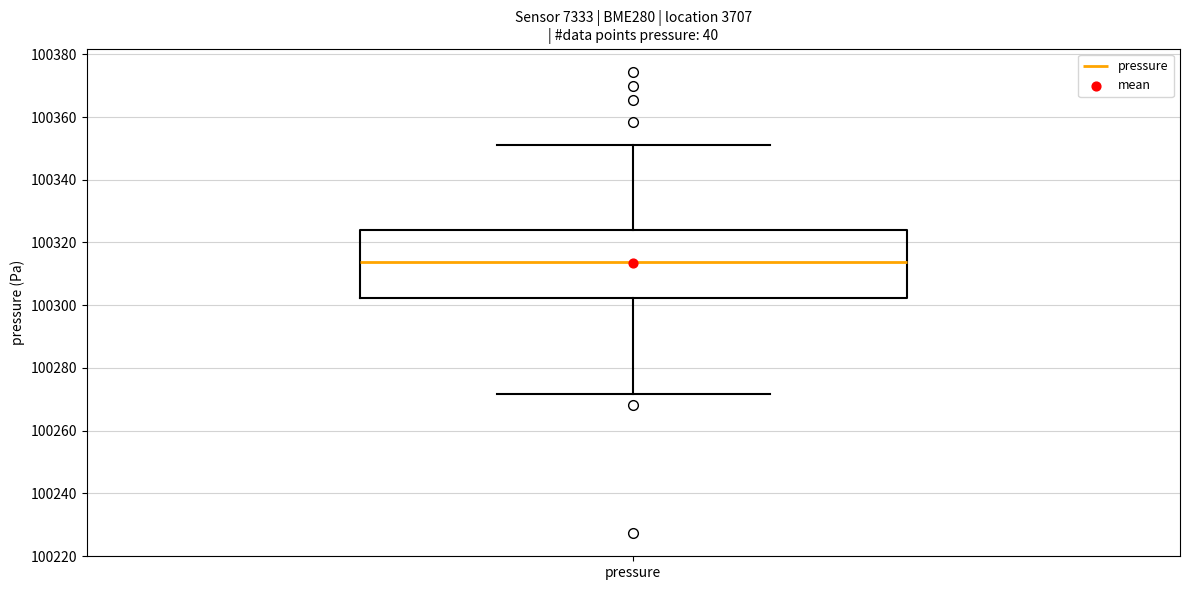

Transcribe this box plot: give where the median line is, the range the box spans, and where the two whiskers end, as read against the y-axis. The values are not printed on the chart, so give them approximately, as read against the axis.

median 100314, box 100302 to 100324, whiskers 100272 to 100350